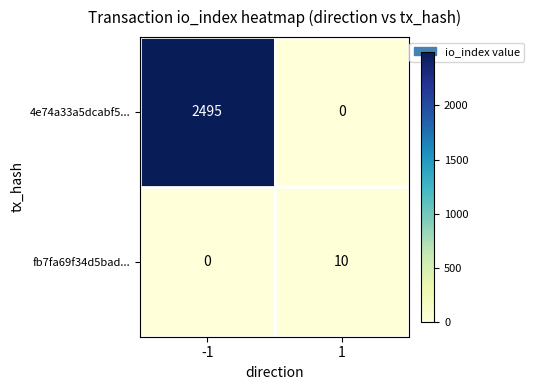

Is the value of 4e74a33a5dcabf5... at -1 greater than the value of fb7fa69f34d5bad... at -1?

Yes